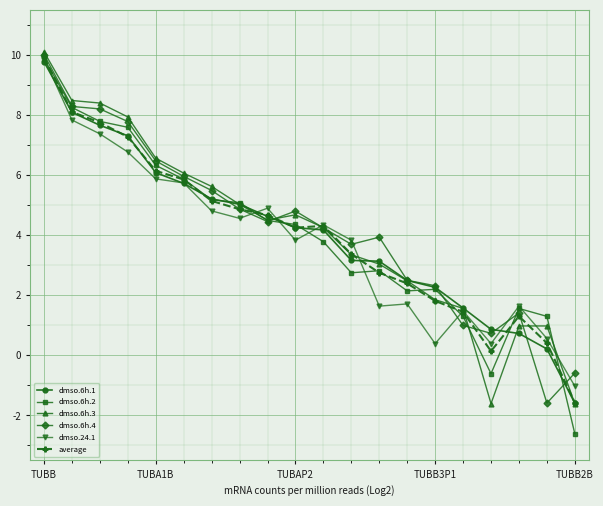

True or false: dmso.6h.4 has more than 2 points higher than both neighbors.

True